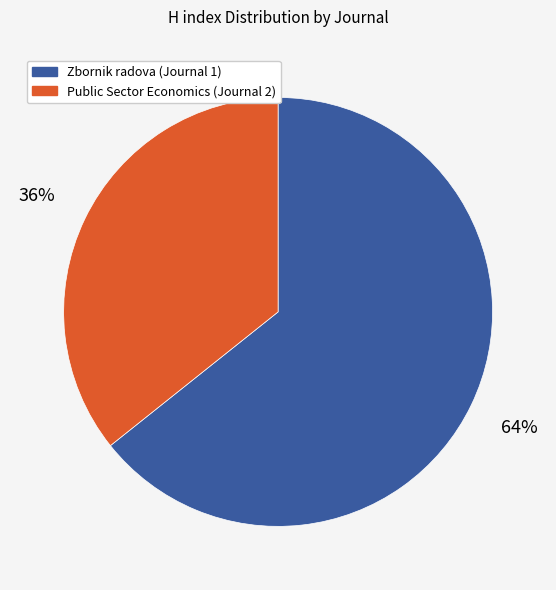

Is there a majority slice in this chart?

Yes